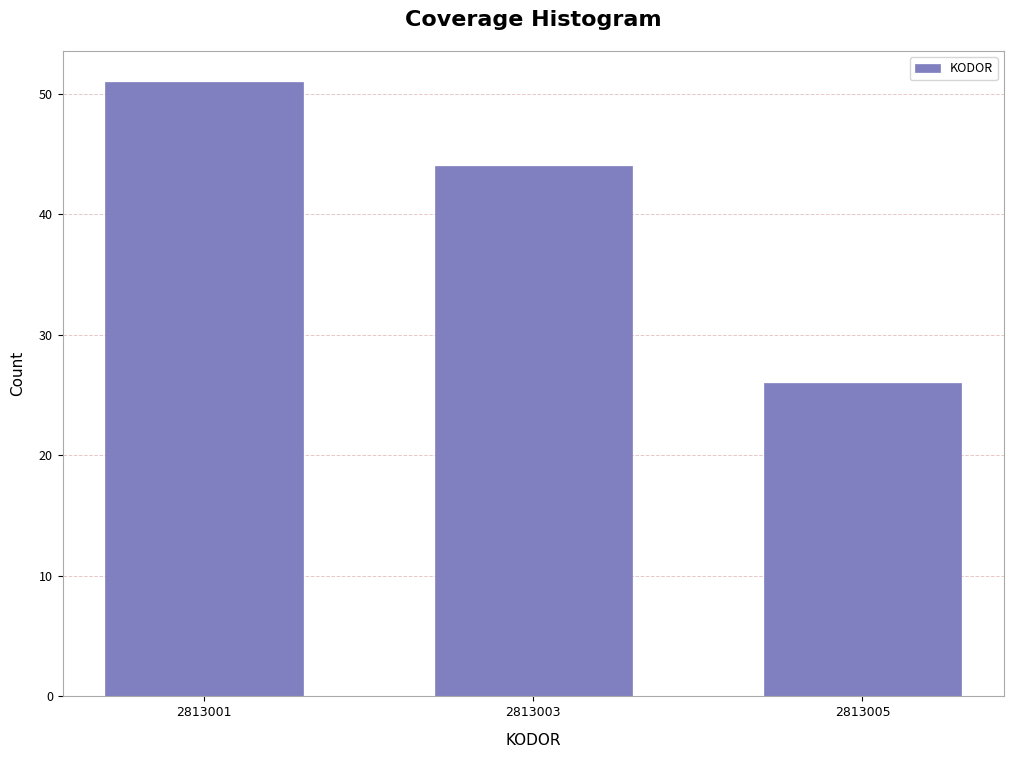

Reading left to right, transcribe all the data shown in this chart.

2813001=51	2813003=44	2813005=26